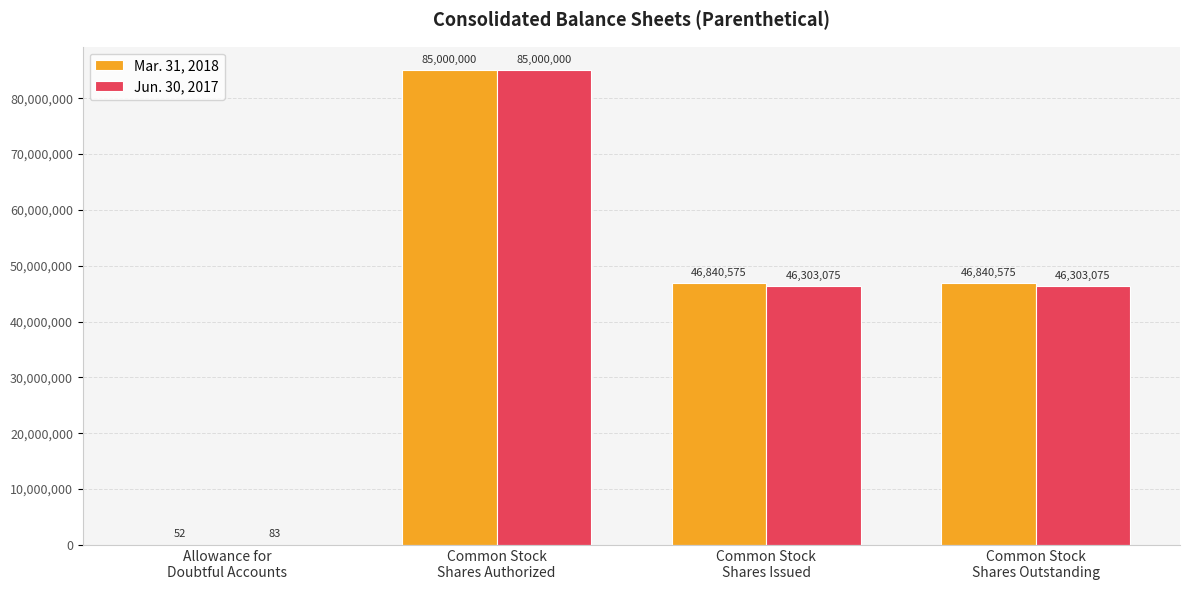

Reading left to right, list all the values displayed in this chart.

Mar. 31, 2018: Allowance for
Doubtful Accounts=52	Common Stock
Shares Authorized=85000000	Common Stock
Shares Issued=46840575	Common Stock
Shares Outstanding=46840575
Jun. 30, 2017: Allowance for
Doubtful Accounts=83	Common Stock
Shares Authorized=85000000	Common Stock
Shares Issued=46303075	Common Stock
Shares Outstanding=46303075